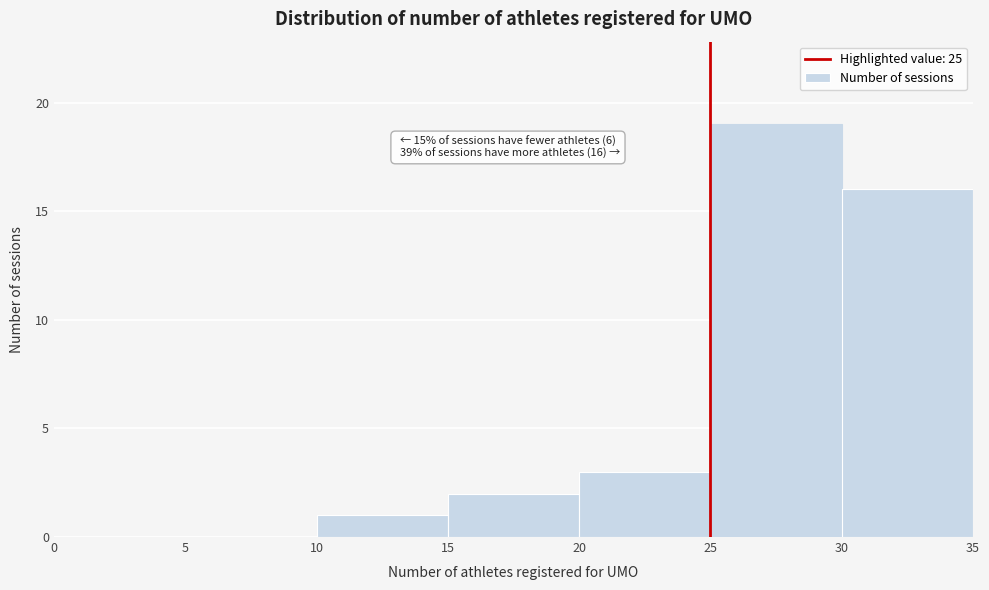

Over which range of the x-axis is the bar tallest?

25 to 30